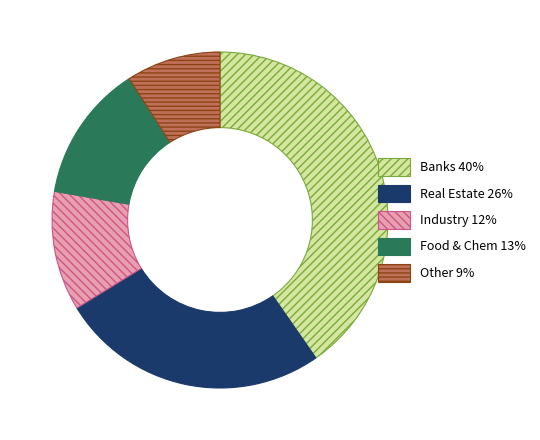

What is the smallest slice in the pie chart?

Other 9%